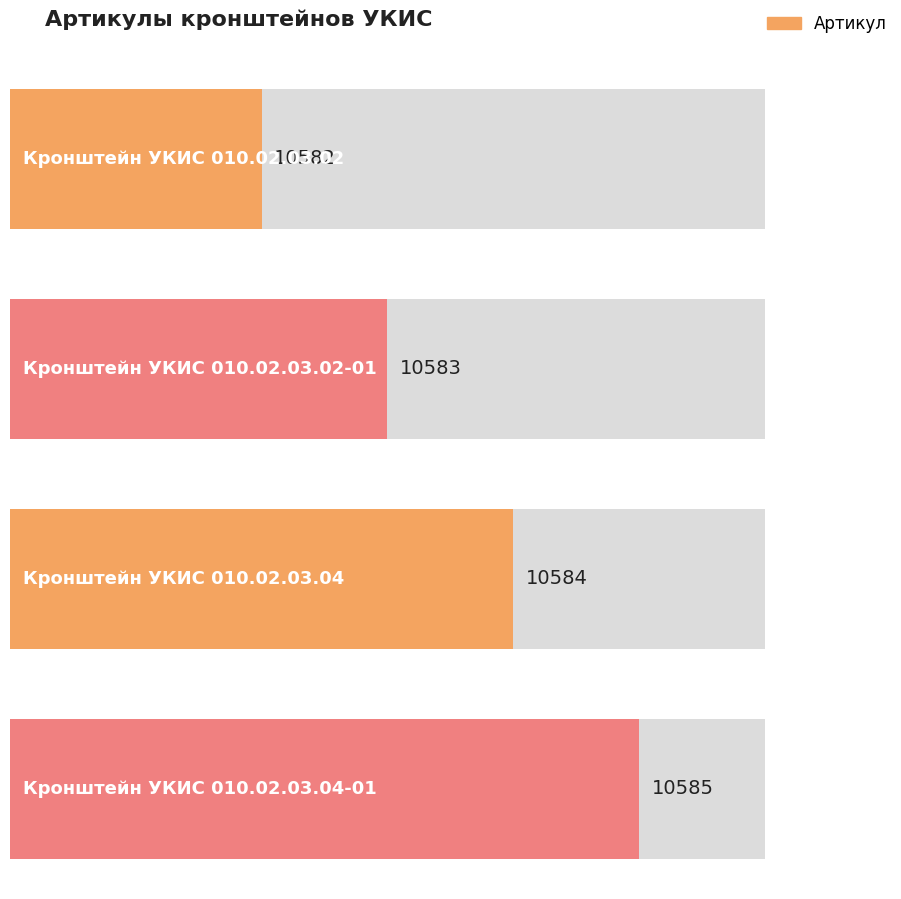

Are the bars grouped side by side (vs. stacked)?

No